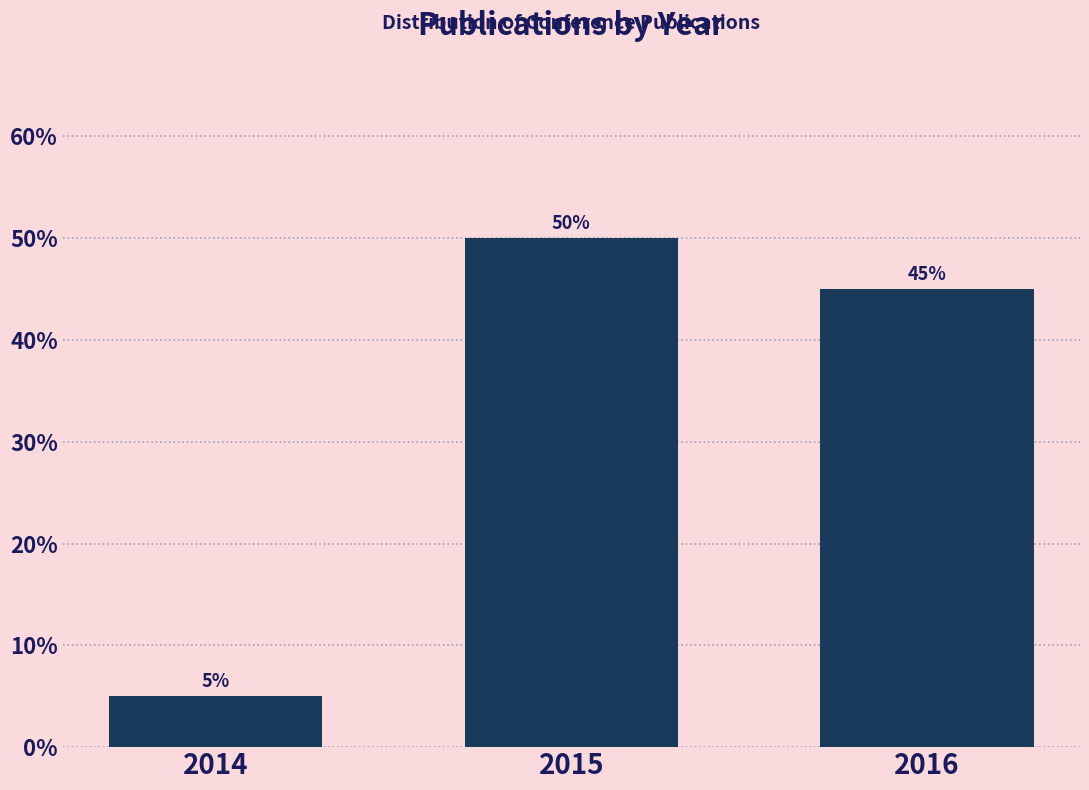

Reading left to right, what are all the values shown in this chart?

5	50	45